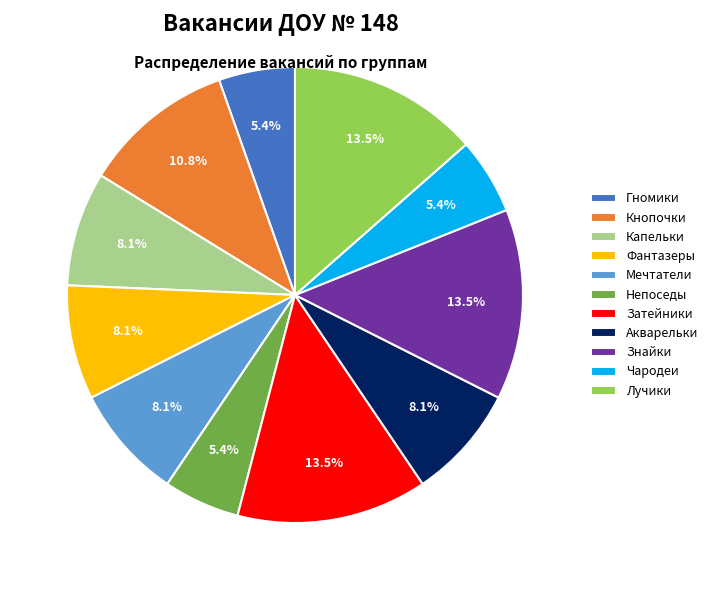

To the nearest percent, what is the average slice percentage?

9%